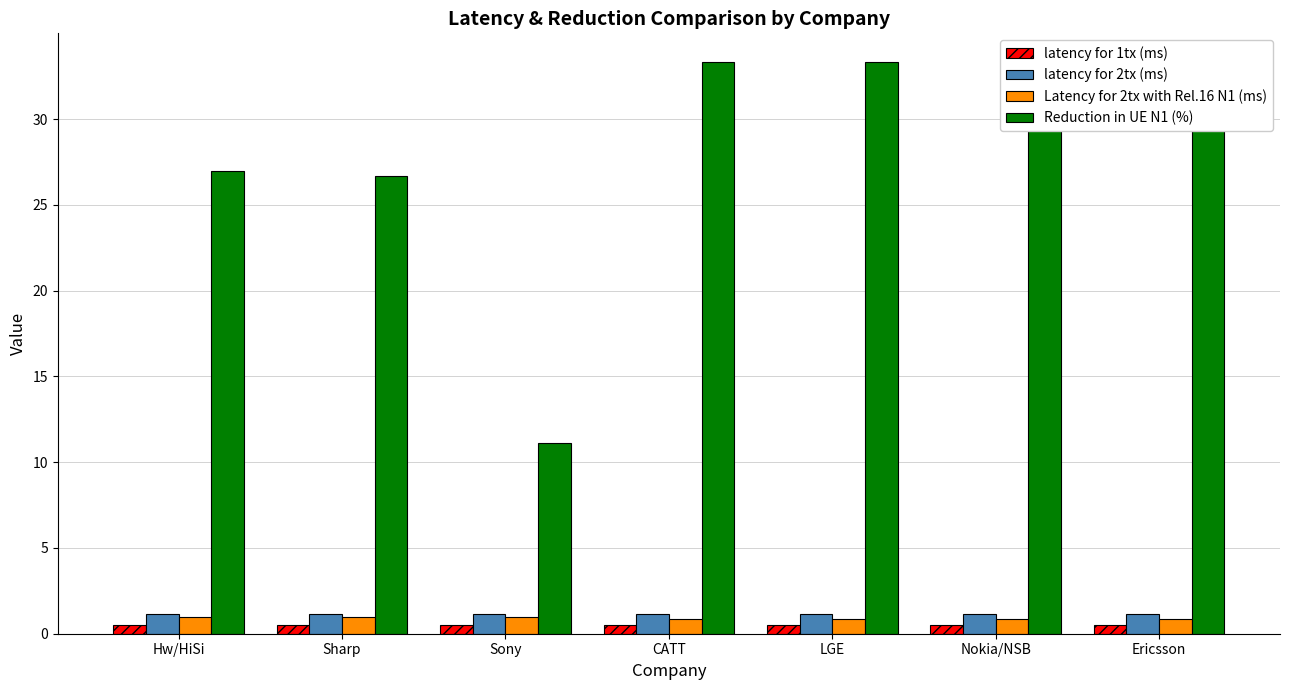

What is the label of the 5th bar from the left?

LGE